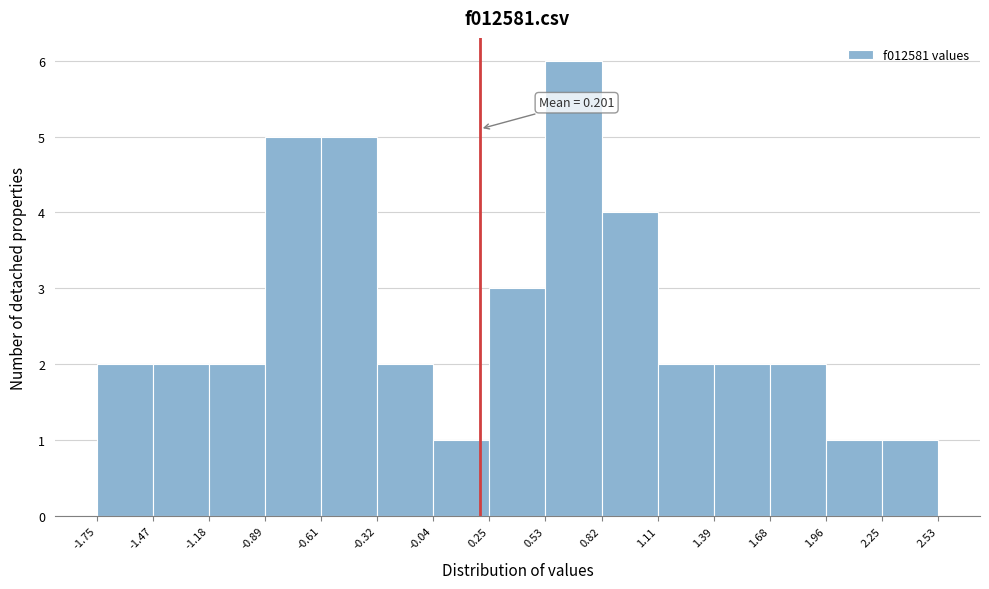

Which range on the x-axis has the tallest bar?

0.53 to 0.82